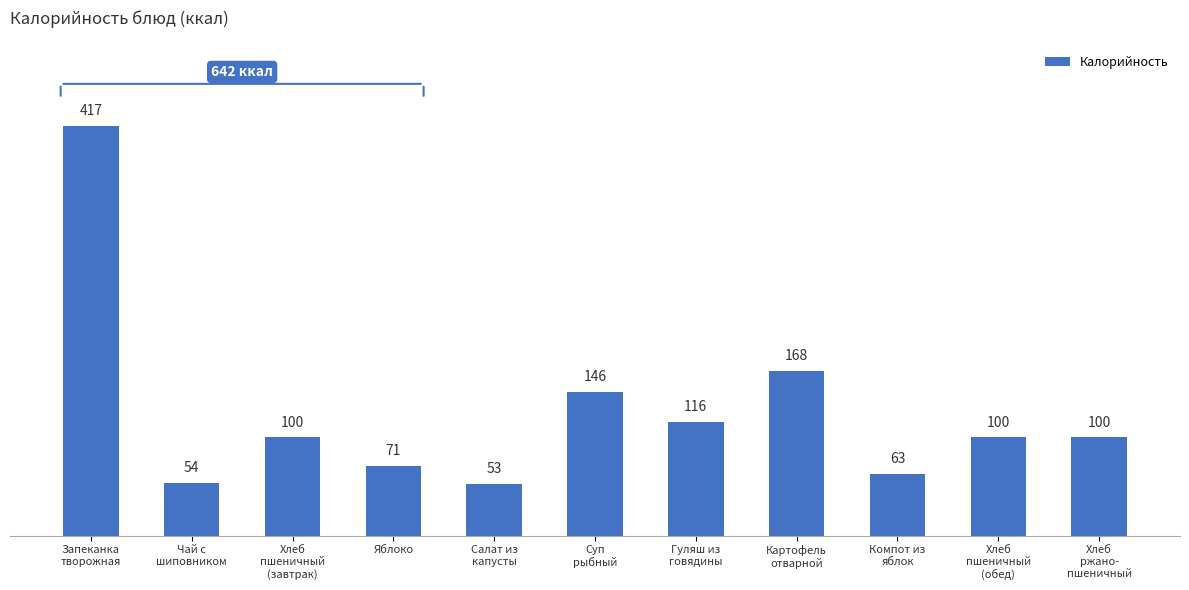

What is the sum of the values at Салат из
капусты and Гуляш из
говядины?

169